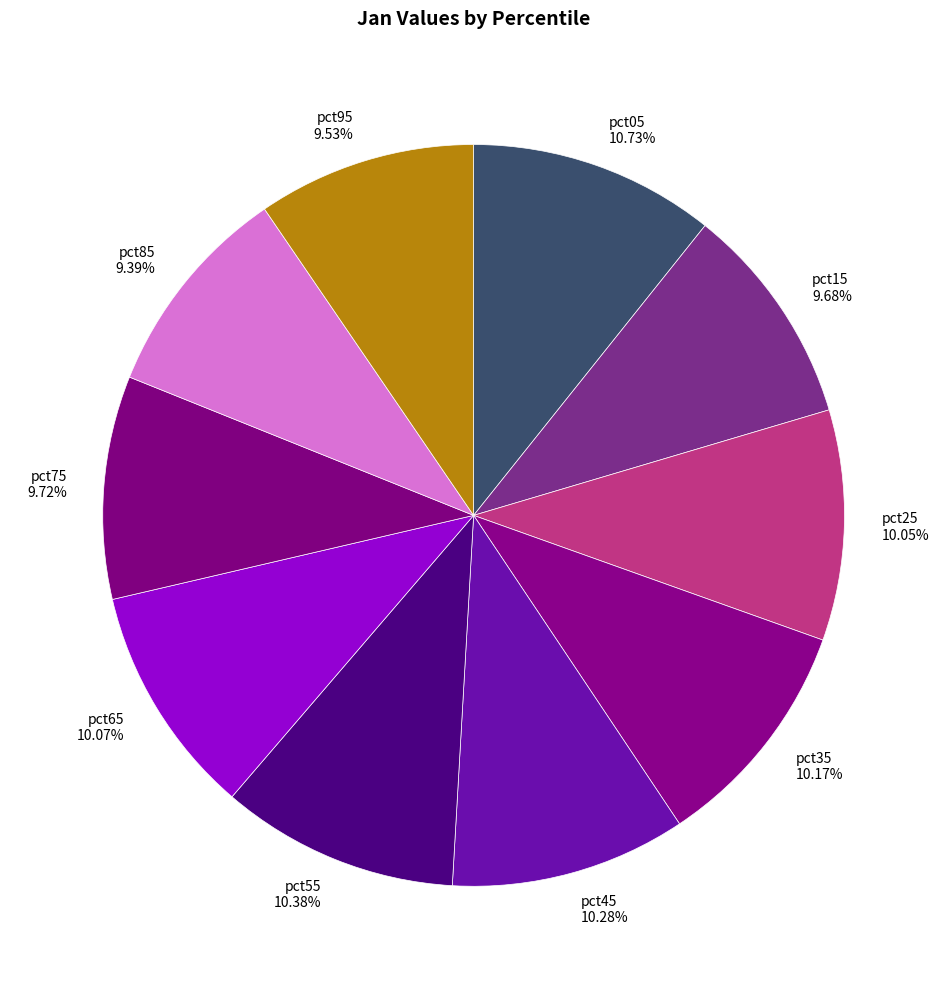

What percentage is the pct15 slice, to the nearest percent?

10%